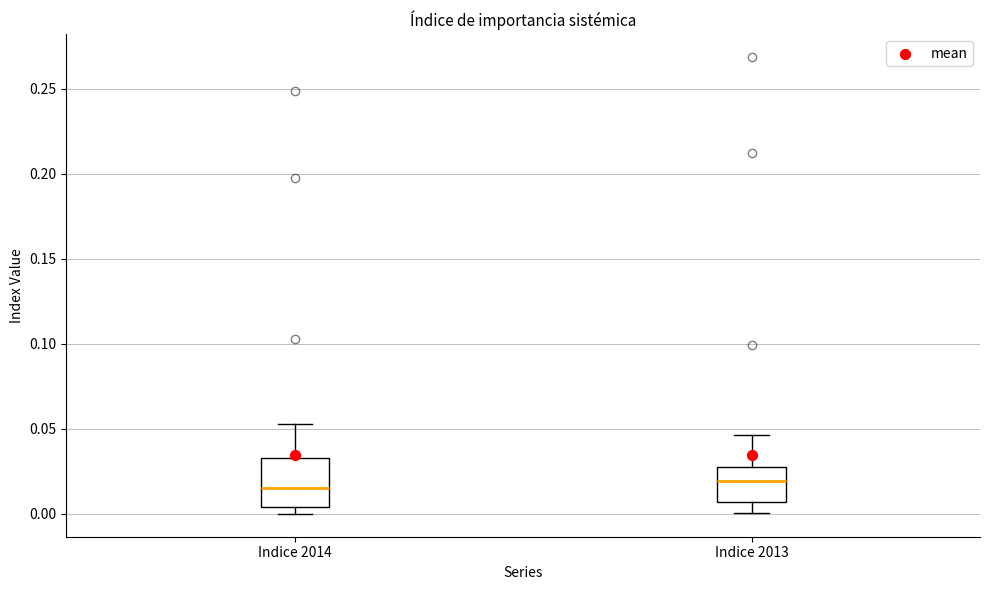

Comparing the boxes themselves (not the whiskers), which one is the tallest?

Indice 2014